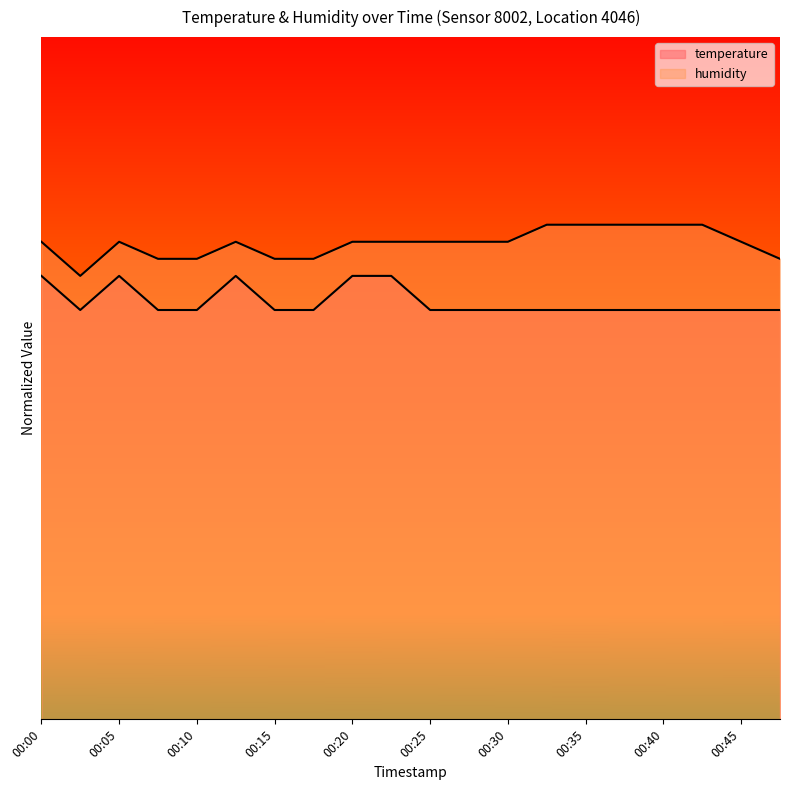

What are all the series names shown in the legend?

temperature, humidity